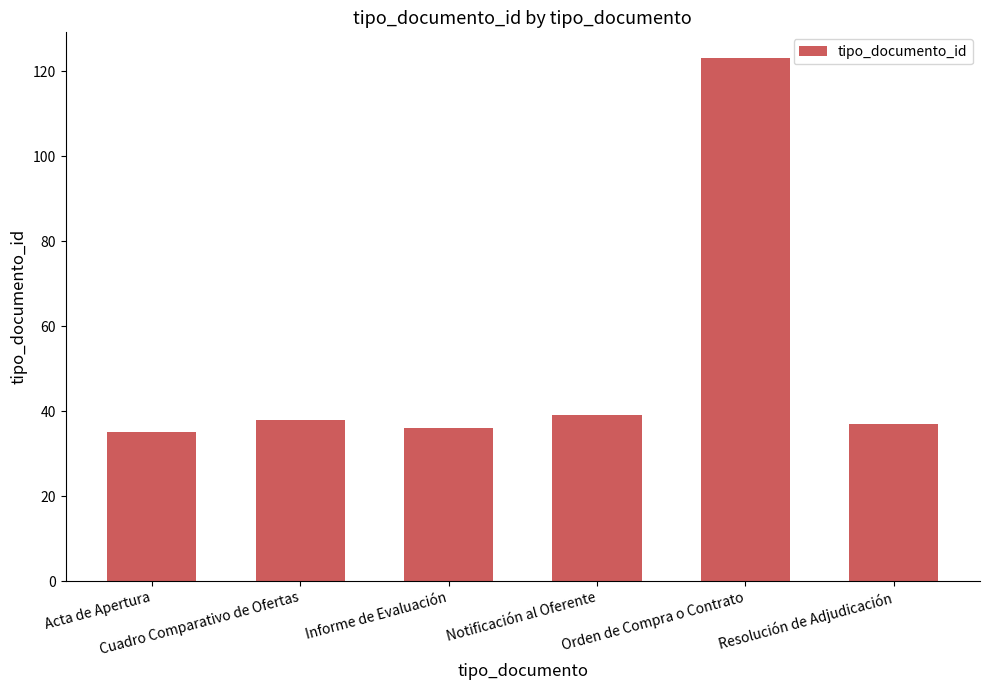

What is the maximum value shown in the chart?

123